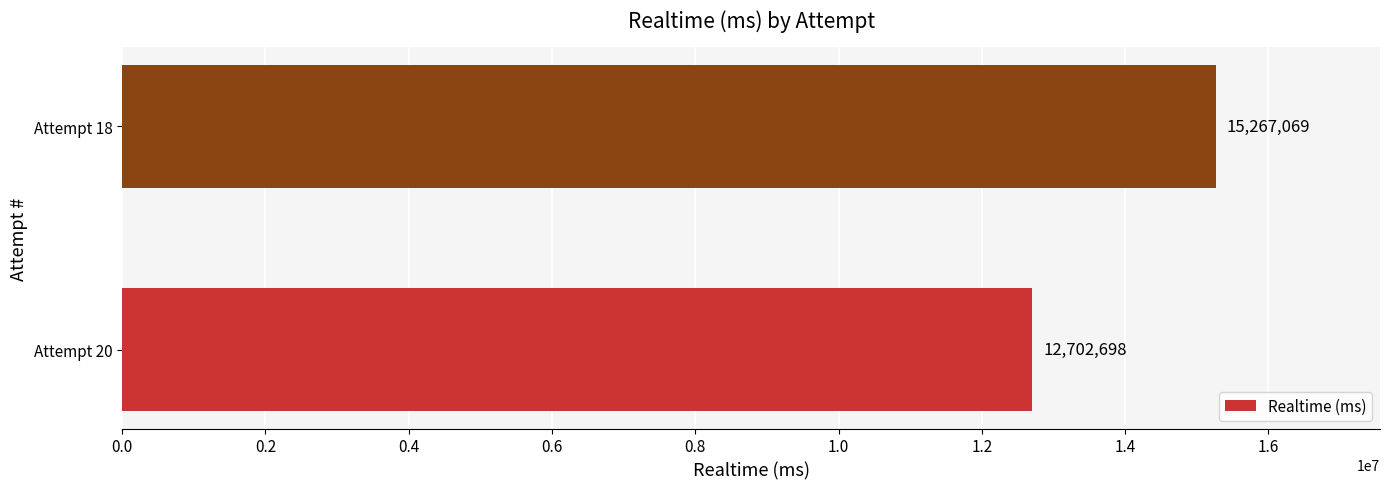

What is the sum of all values?

27969767